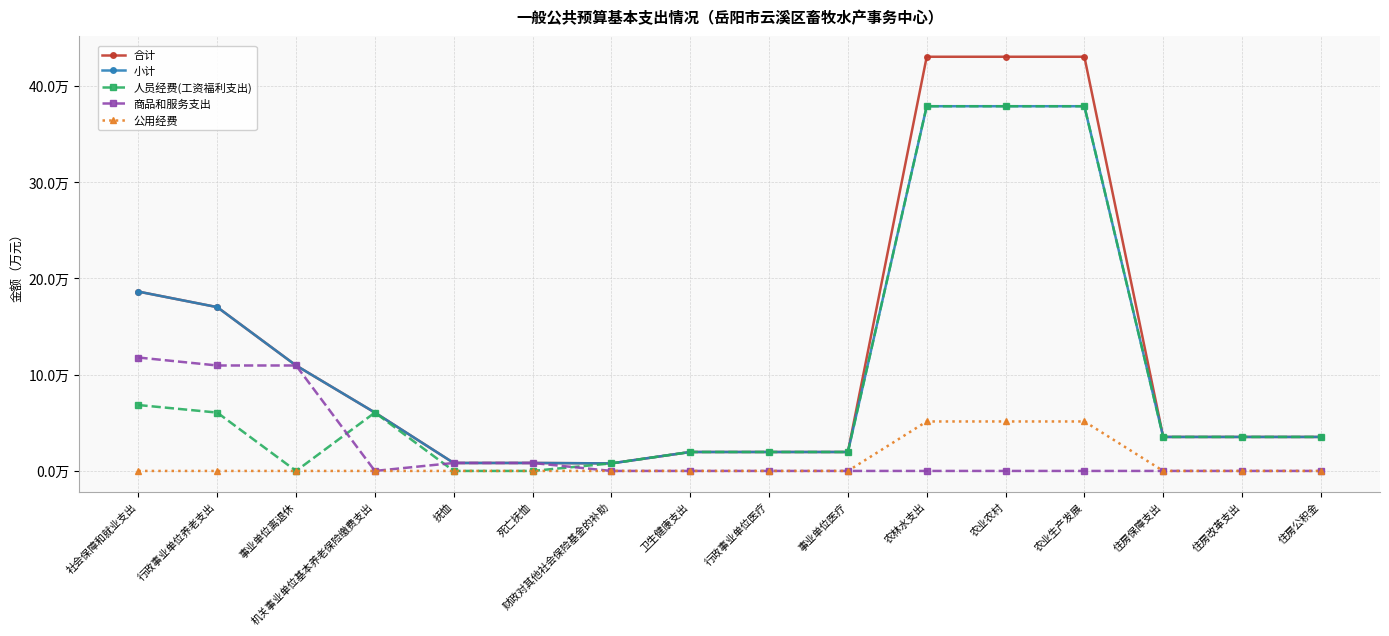

True or false: 商品和服务支出 and 人员经费(工资福利支出) intersect in this chart.

True